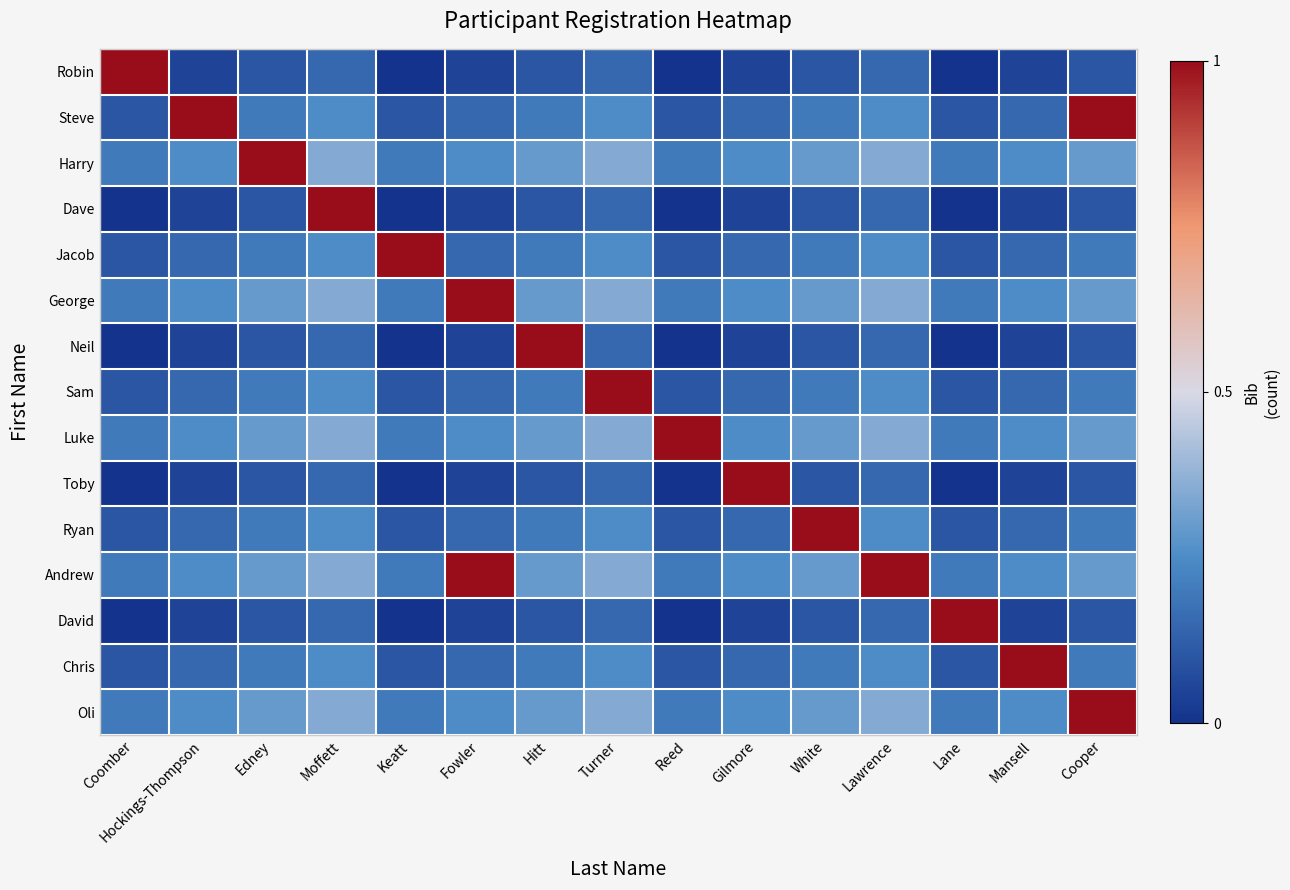

At which category is the sum across all series the highest?

Moffett